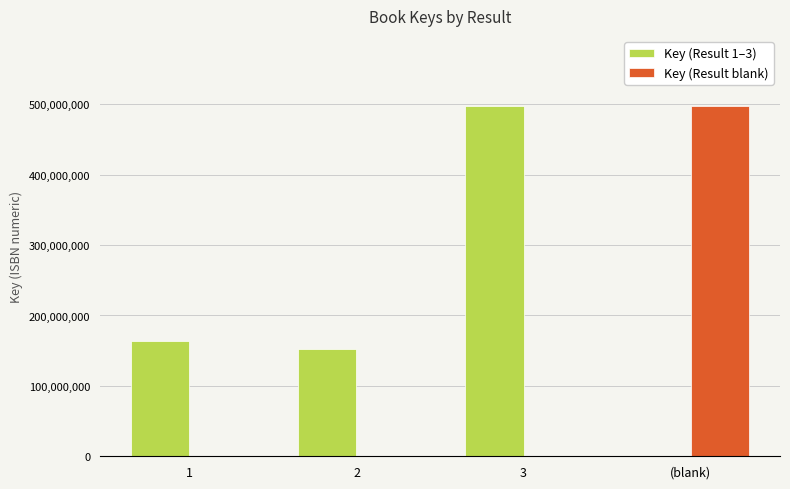

What is the average value of the Key (Result 1–3) series?

203237208